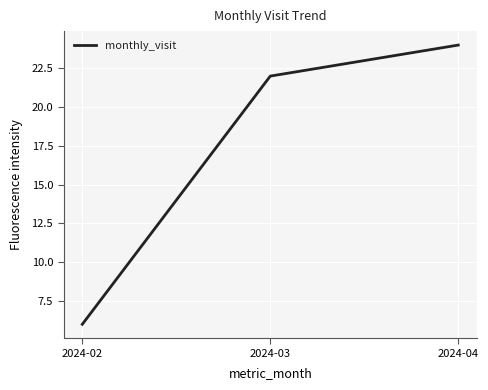

Reading right to left, transcribe all the data shown in this chart.

2024-04=24	2024-03=22	2024-02=6